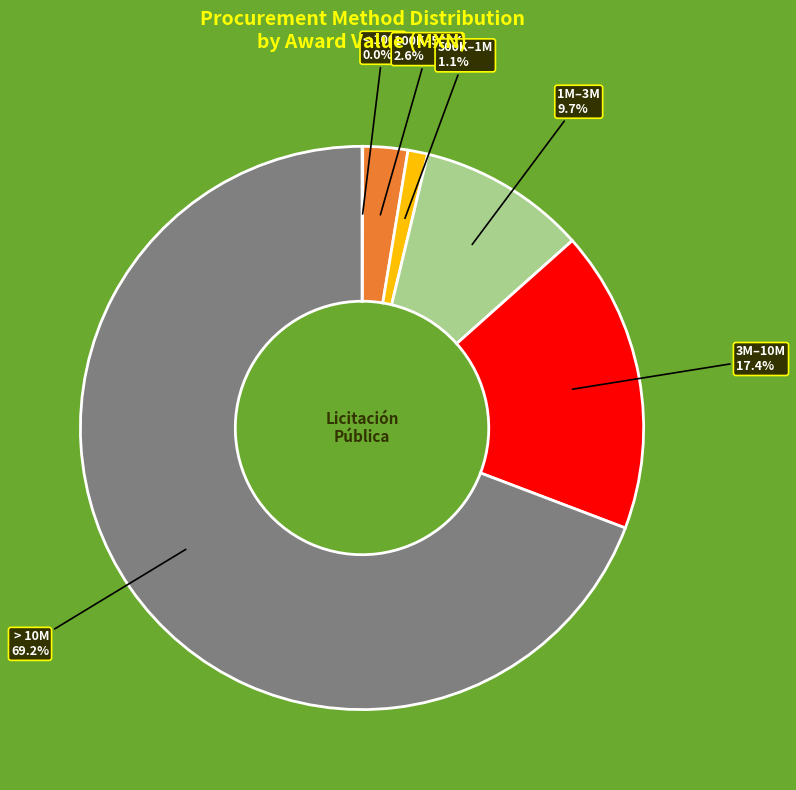

Approximately how many times larger is the value at 100K–500K compared to 1M–3M?

0.3